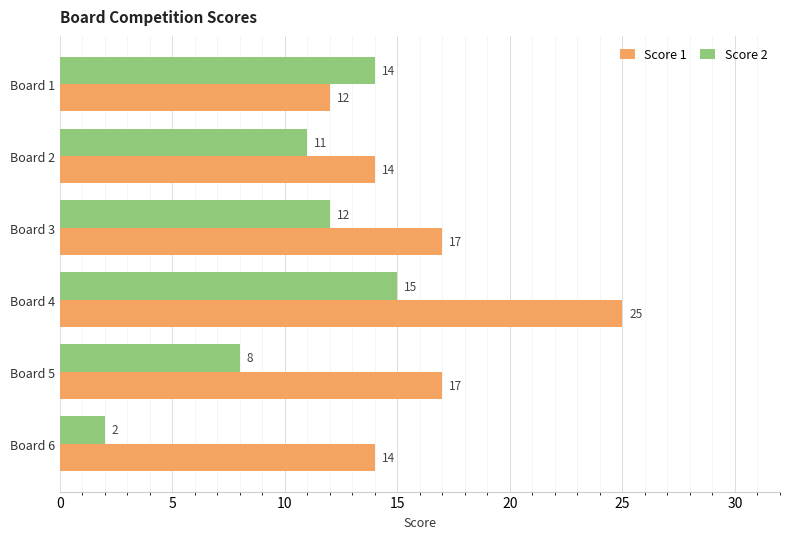

True or false: Score 1 has a value of 6 at Board 2.

False